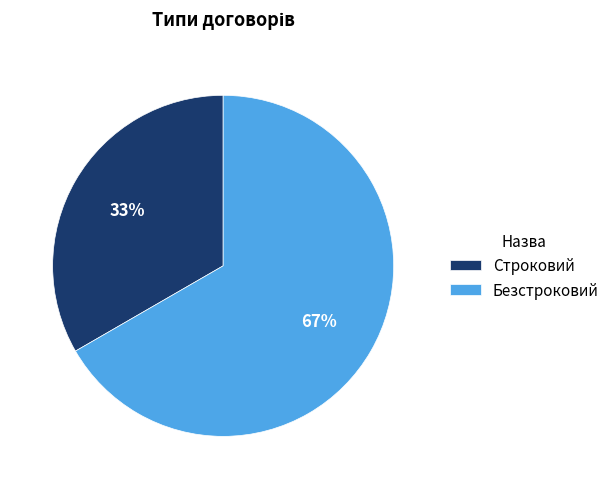

Rank the categories by value from highest to lowest.

Безстроковий, Строковий